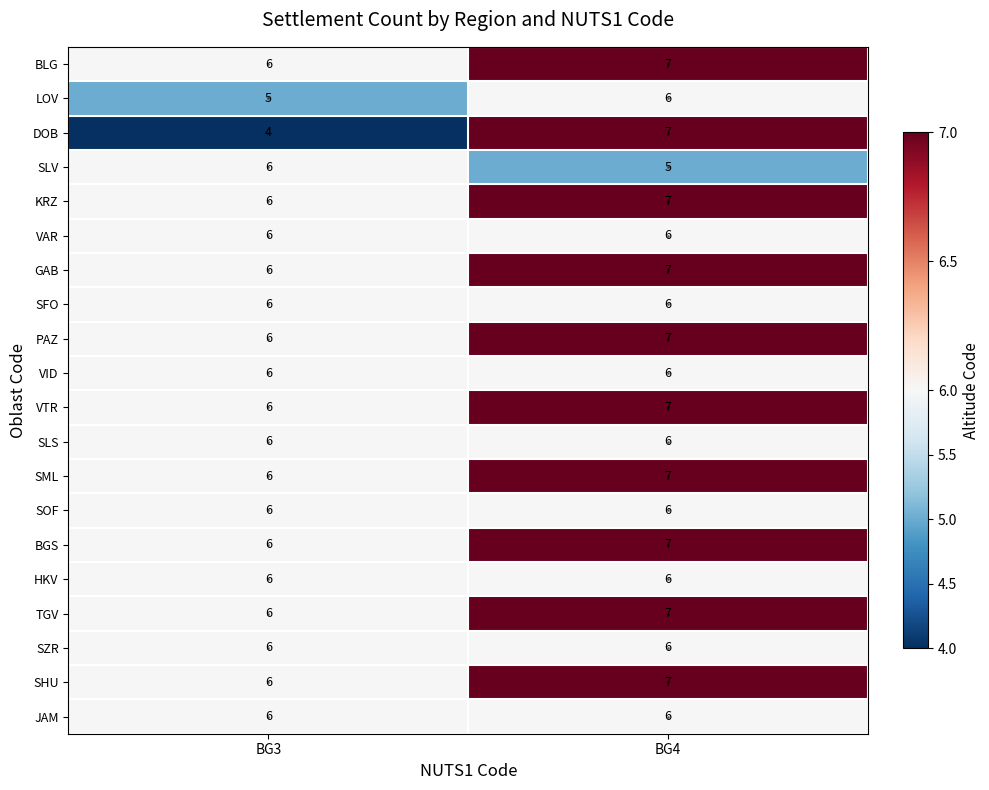

At how many categories does at least one series exceed 4?

2